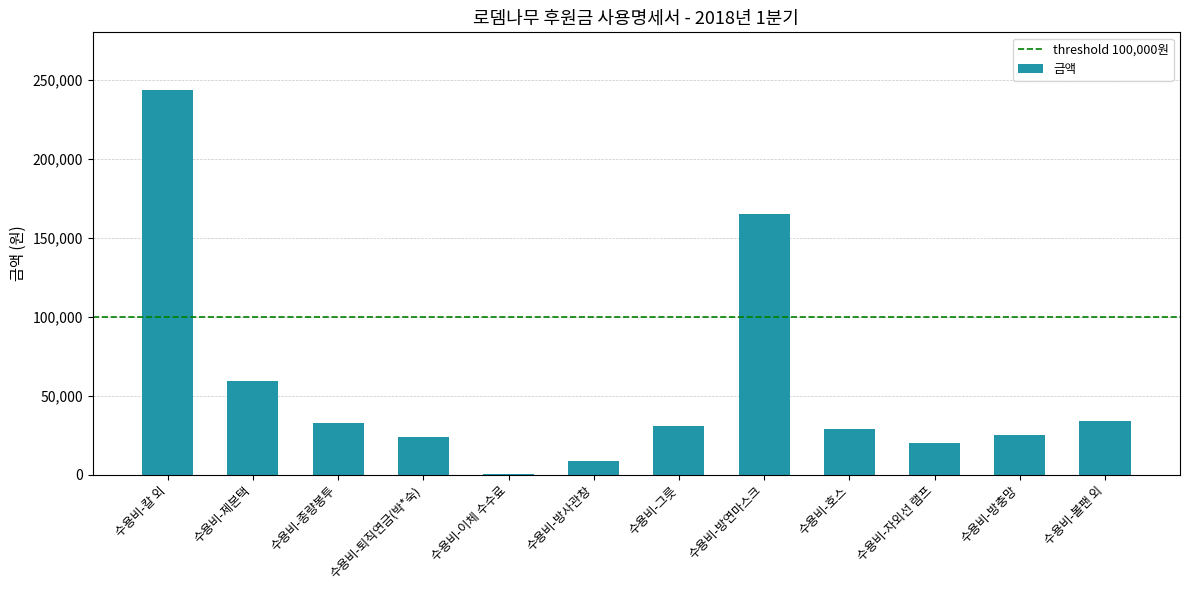

The value at 수용비-종량봉투 is 33000. True or false?

True